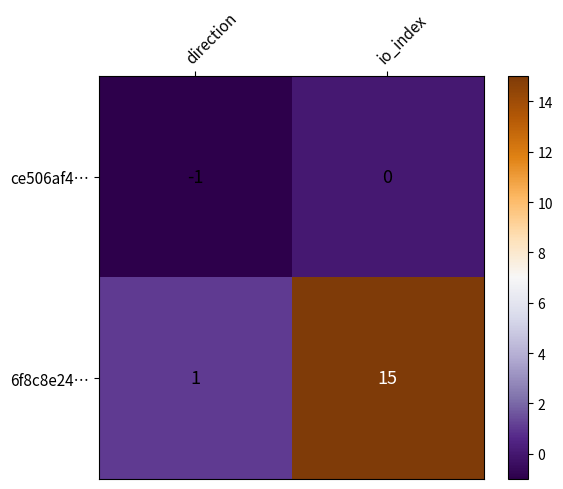

List the series in order of their overall mean, lowest first.

ce506af4…, 6f8c8e24…